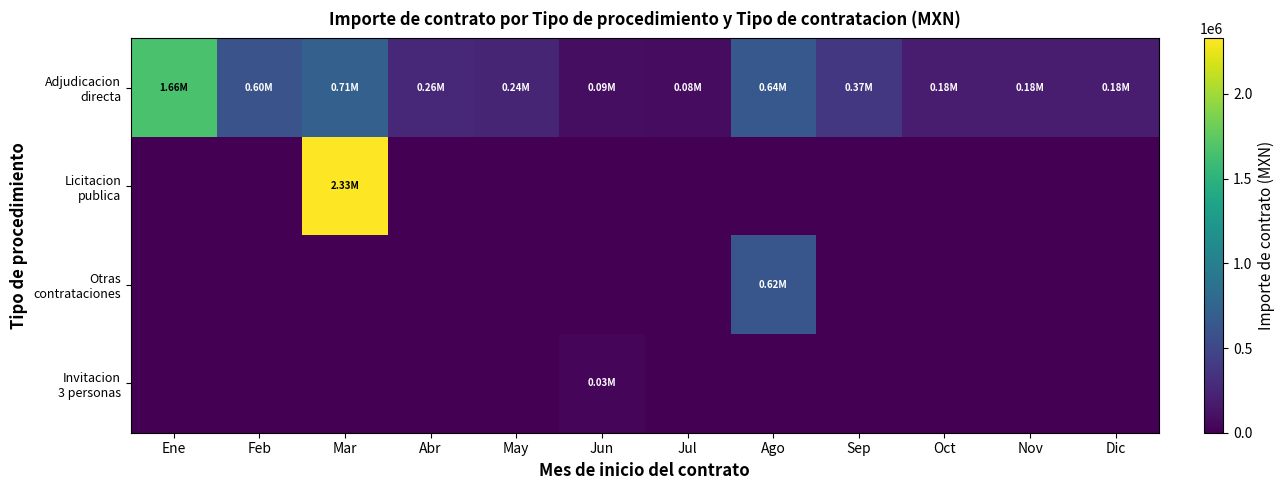

Which category has the lowest value across all series?

Ene